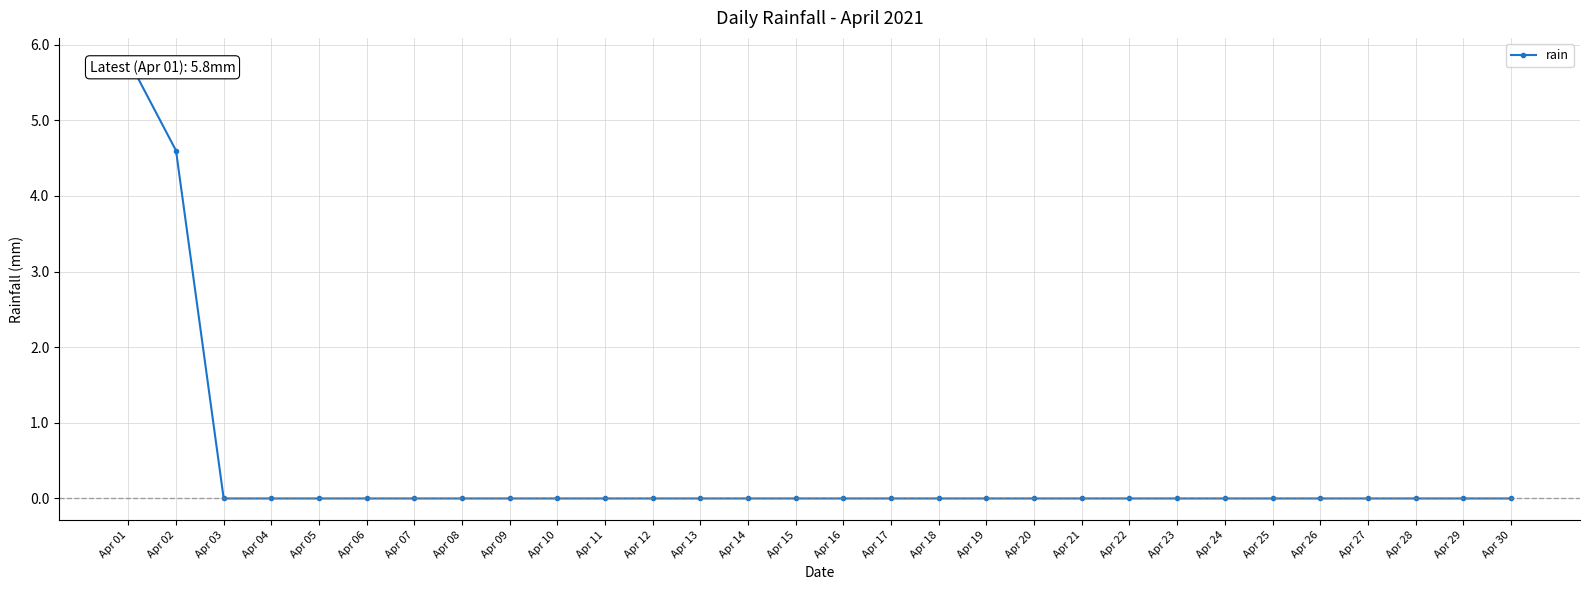

How many data points does each series have?

30